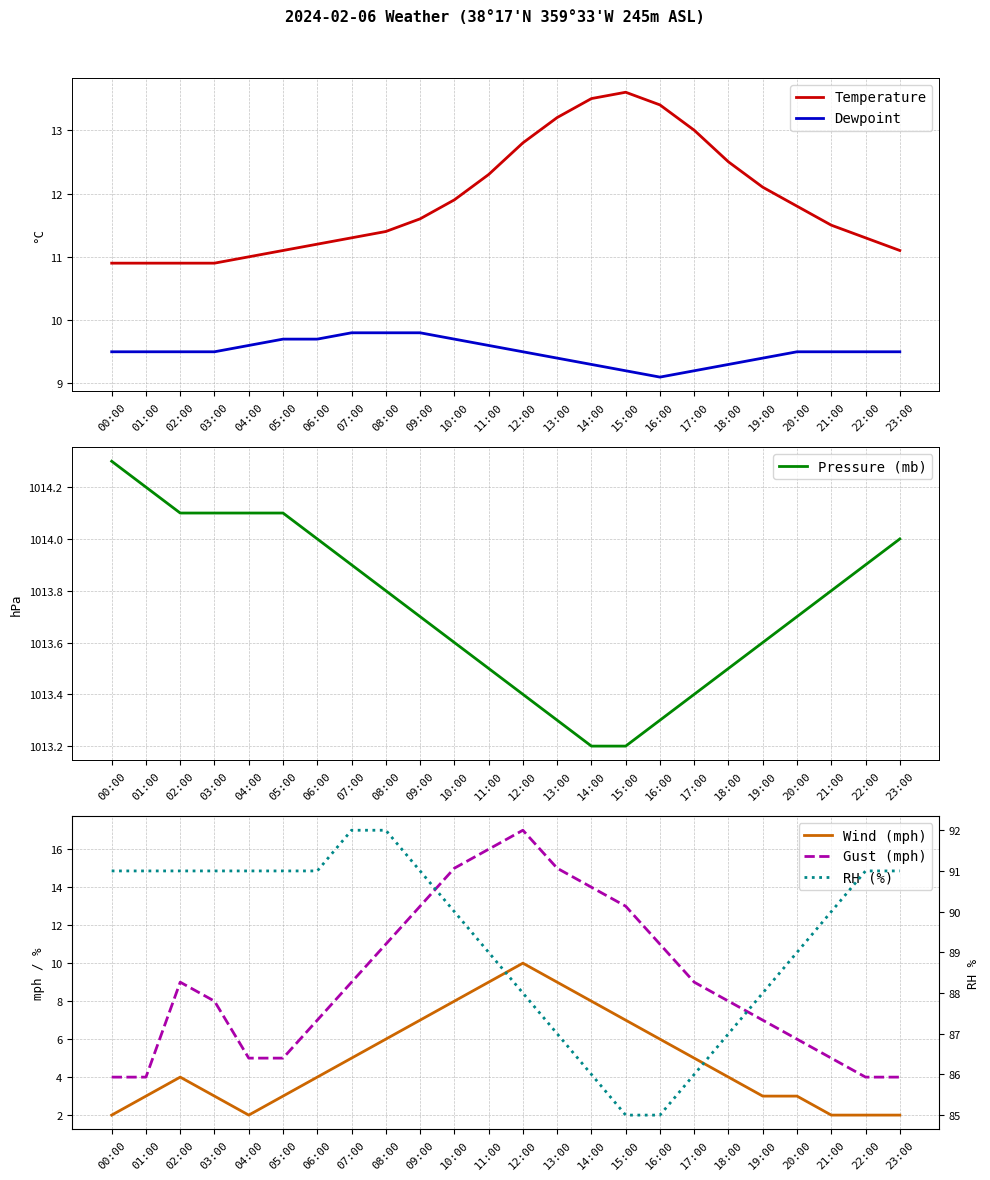

True or false: RH (%) has a value of 47.6 at 17:00.

False